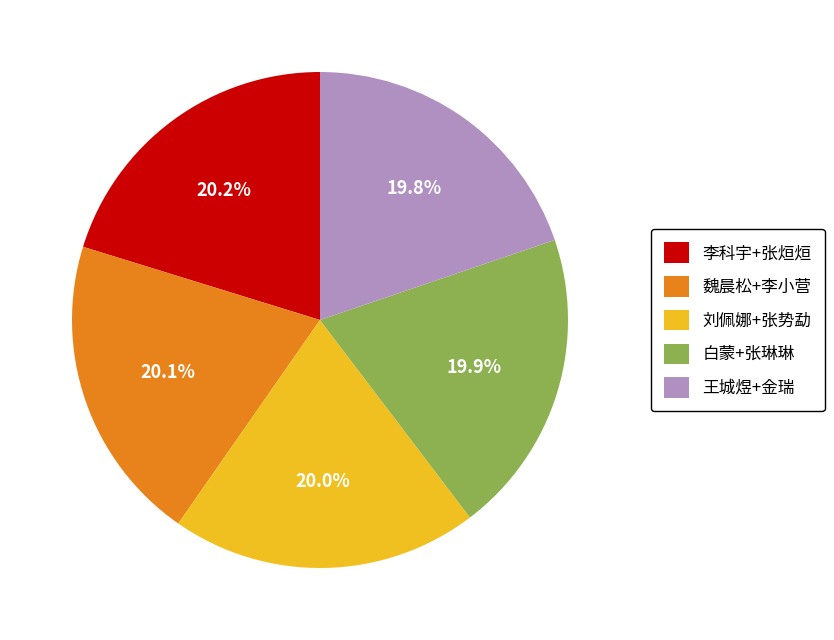

Is there a majority slice in this chart?

No